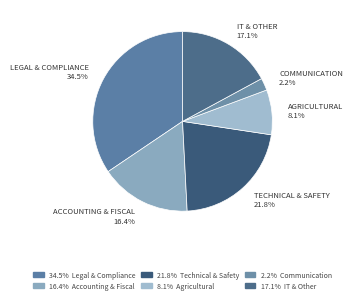

How many slices are in this pie chart?

6